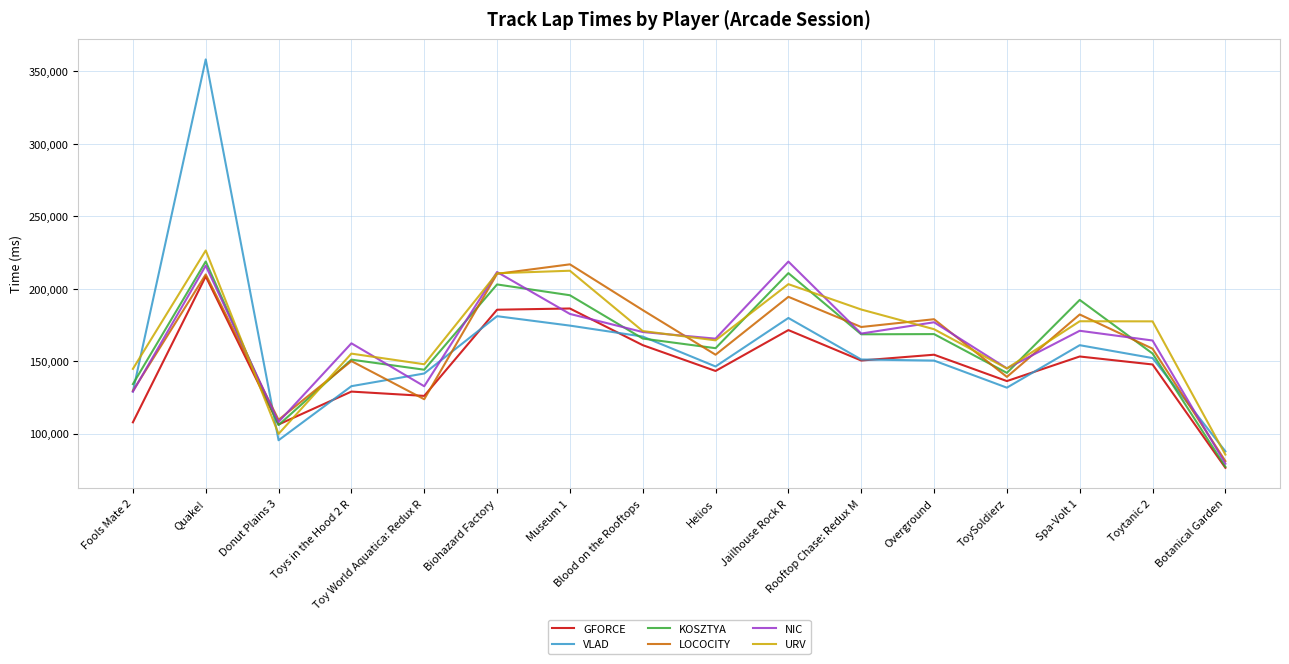

What is the minimum value for LOCOCITY?

81035